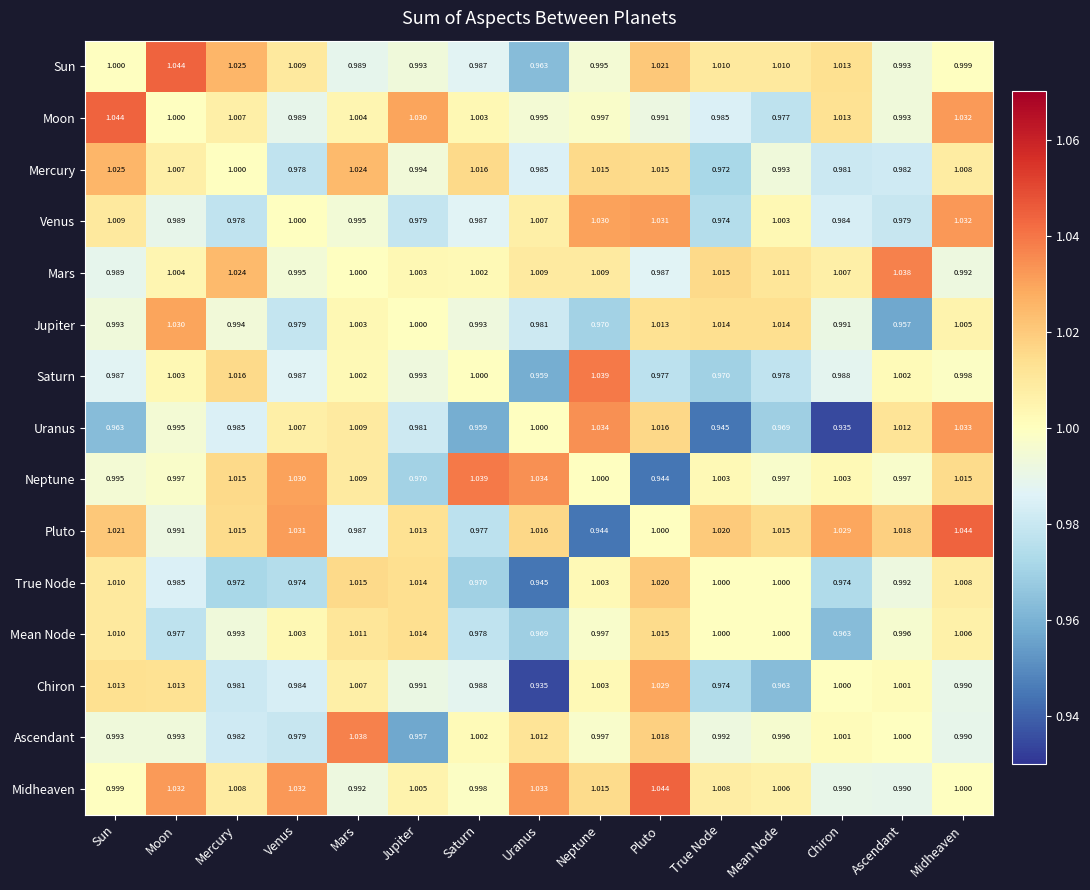

Where does the True Node series first go above 1?

Sun